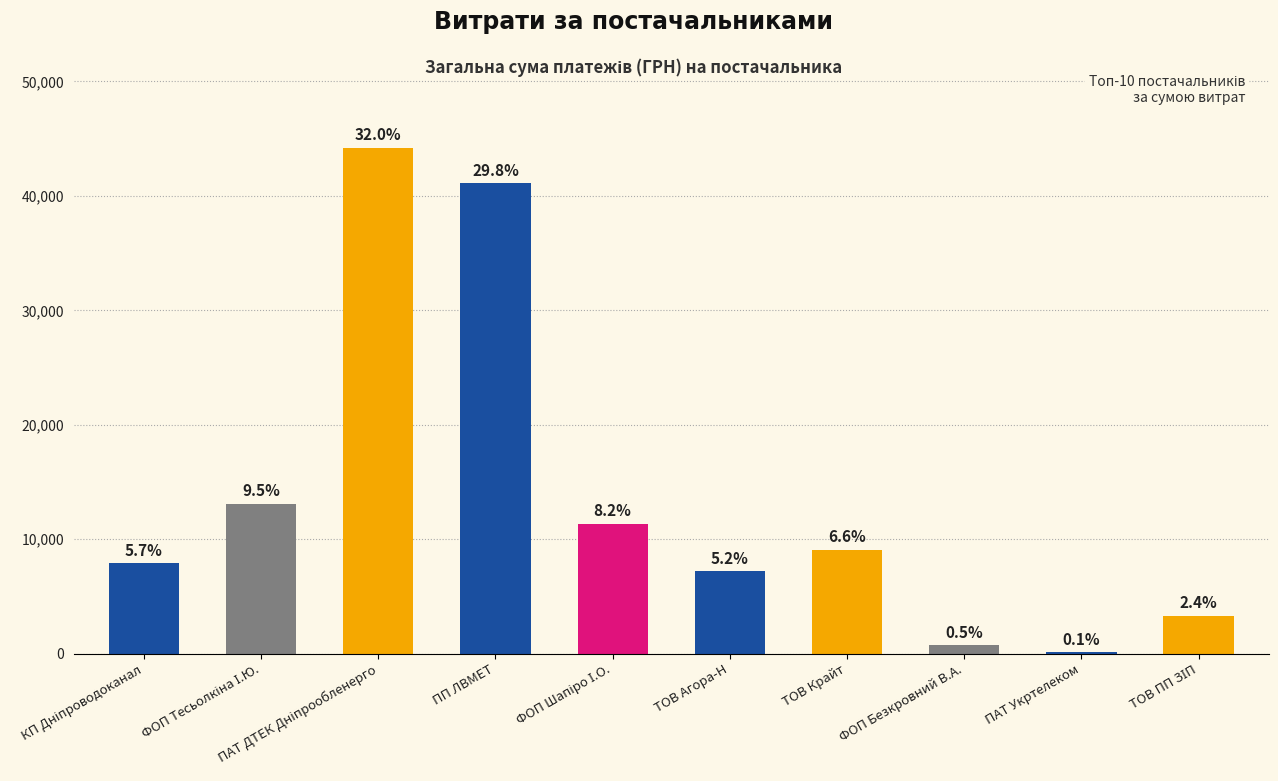

Are the bars horizontal?

No